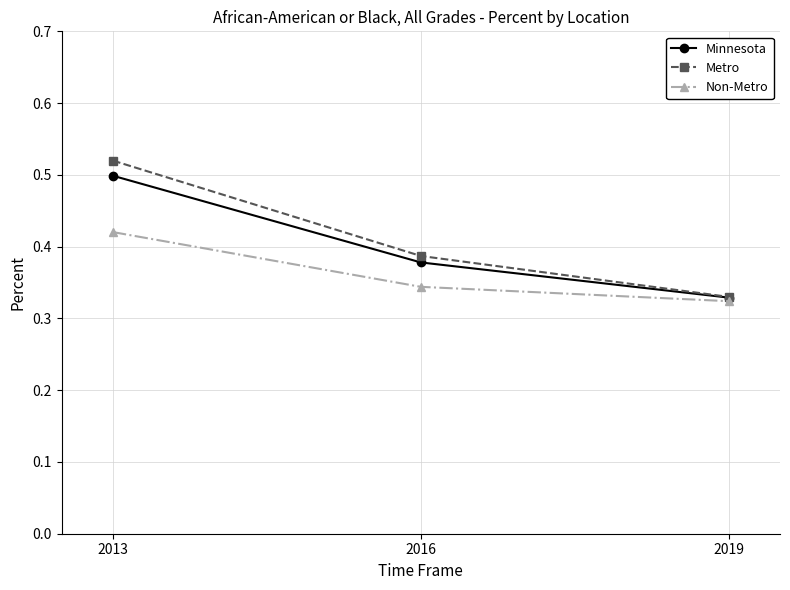

List the series in order of their overall mean, highest first.

Metro, Minnesota, Non-Metro